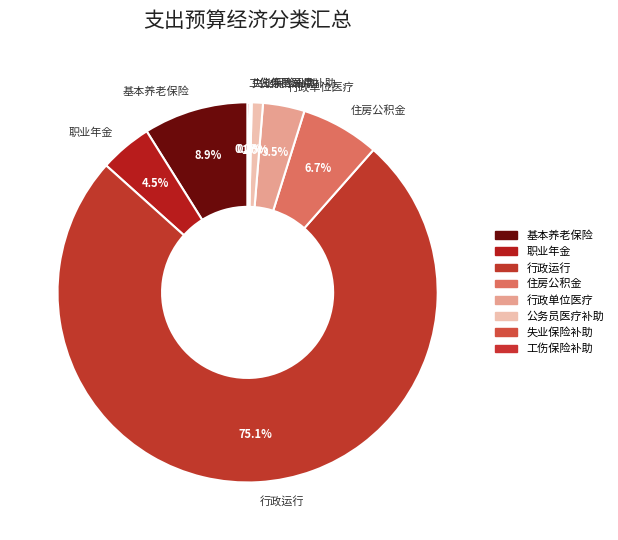

Between 行政运行 and 行政单位医疗, which is larger?

行政运行